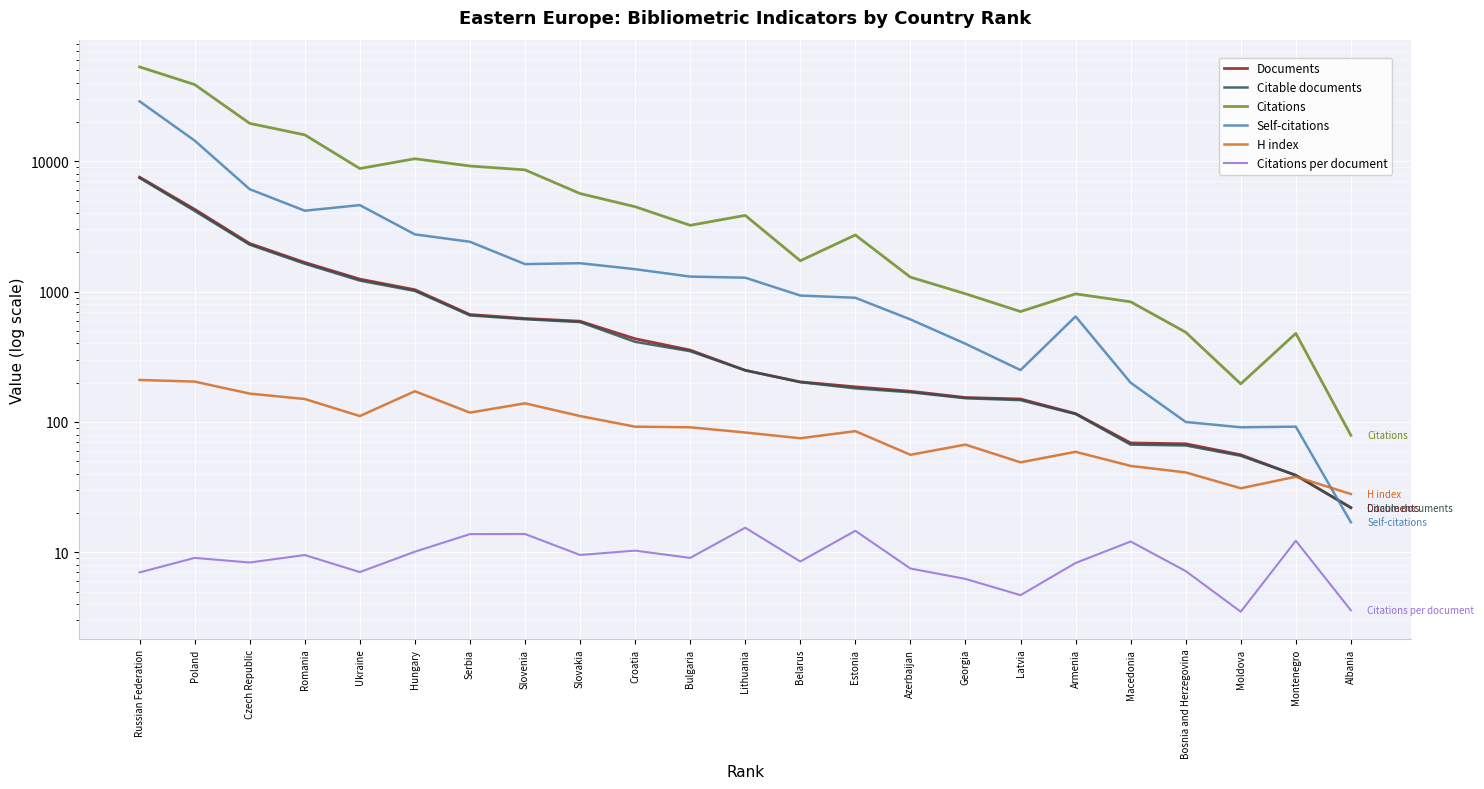

Is this an area chart (filled region under the line)?

No